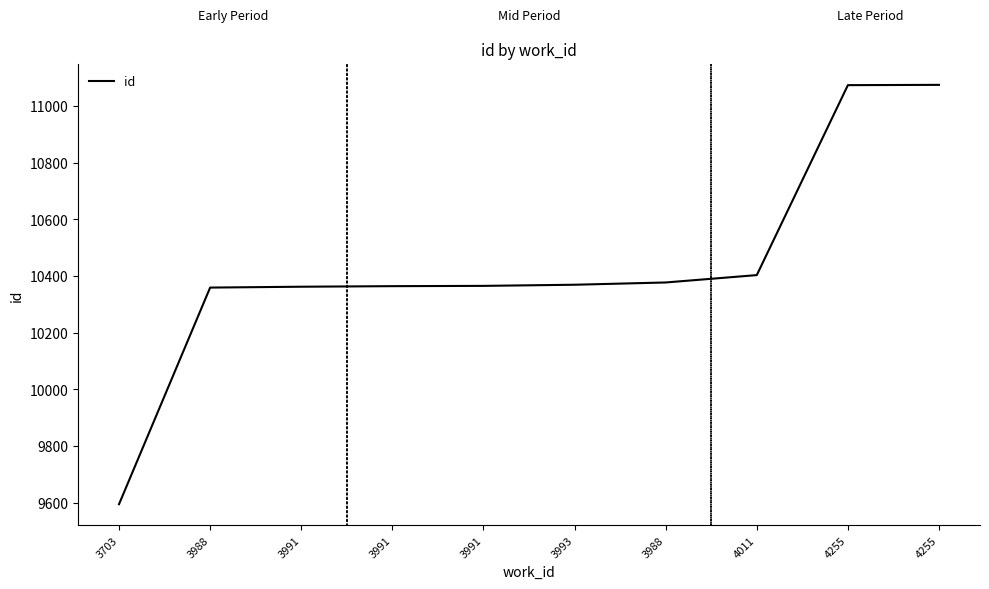

What is the greatest value displayed?

11074